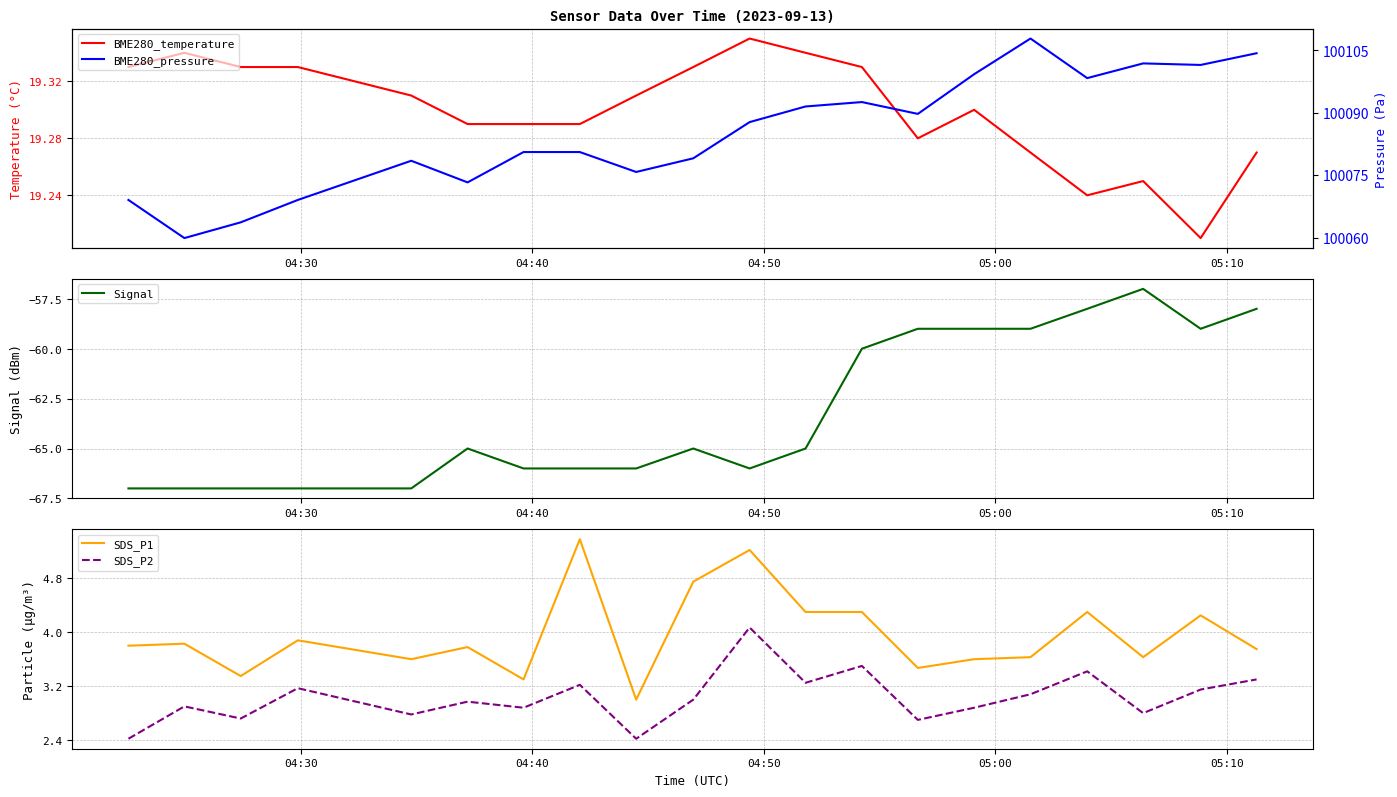

What is the value of the BME280_temperature point at the 17th from the left?

19.2